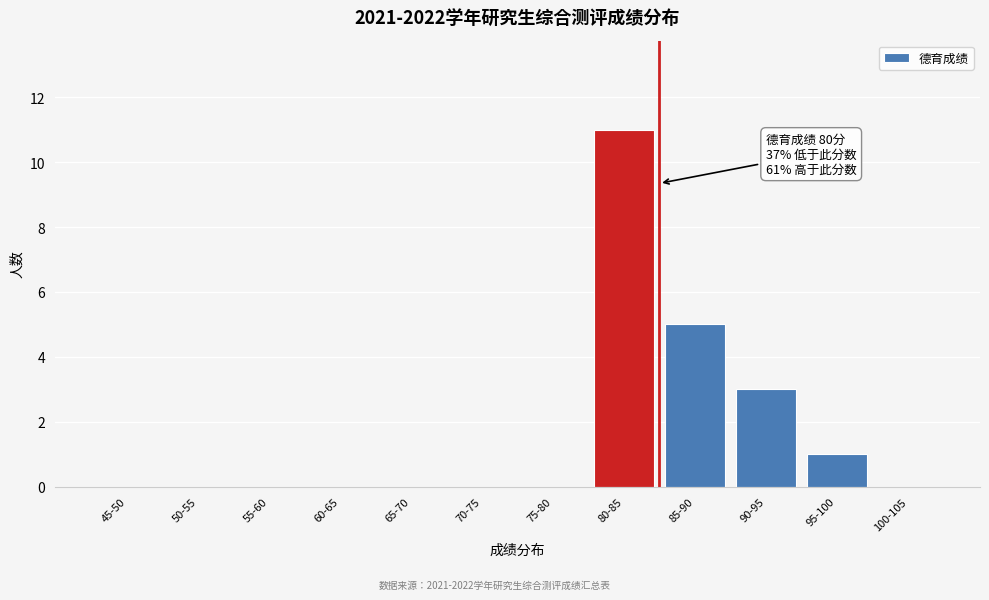

Reading right to left, extract all data points from this chart.

100-105=0	95-100=1	90-95=3	85-90=5	80-85=11	75-80=0	70-75=0	65-70=0	60-65=0	55-60=0	50-55=0	45-50=0